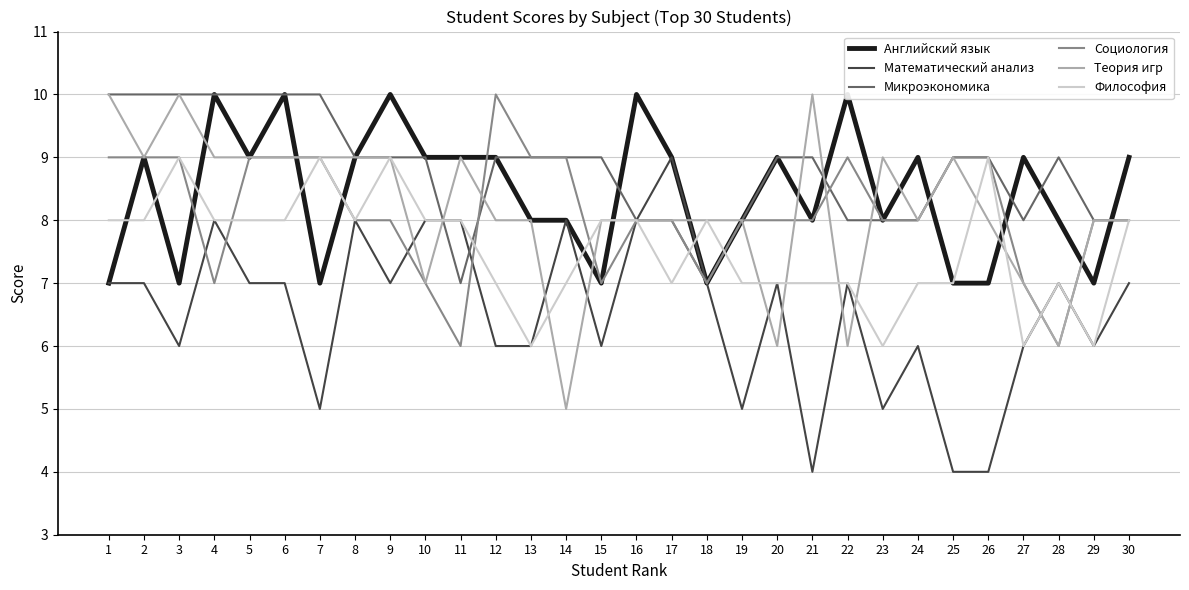

What is the approximate value of Социология at 29?

8